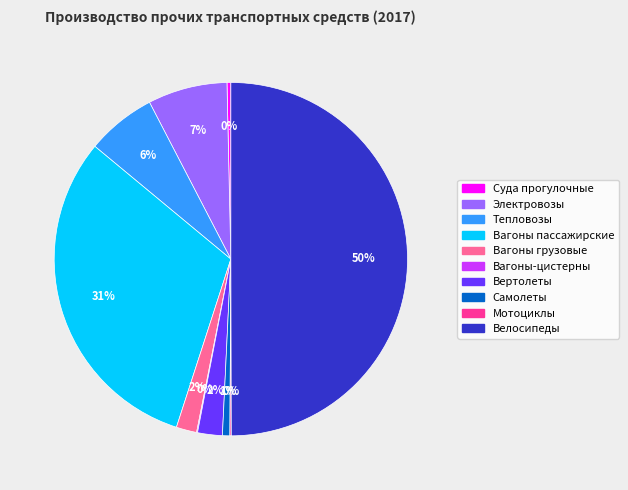

Between Тепловозы and Велосипеды, which is larger?

Велосипеды